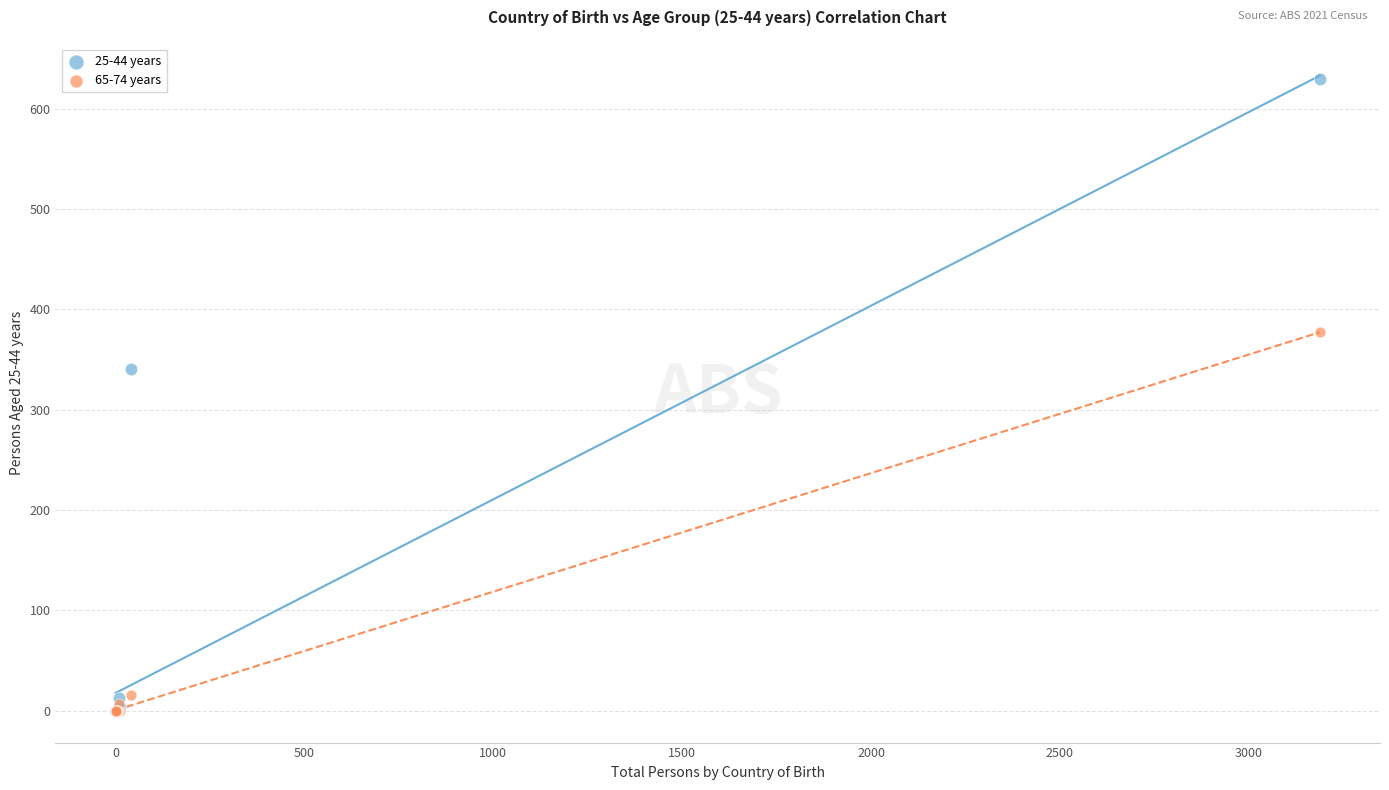

Across all series, what Y value is closest to 314?

341